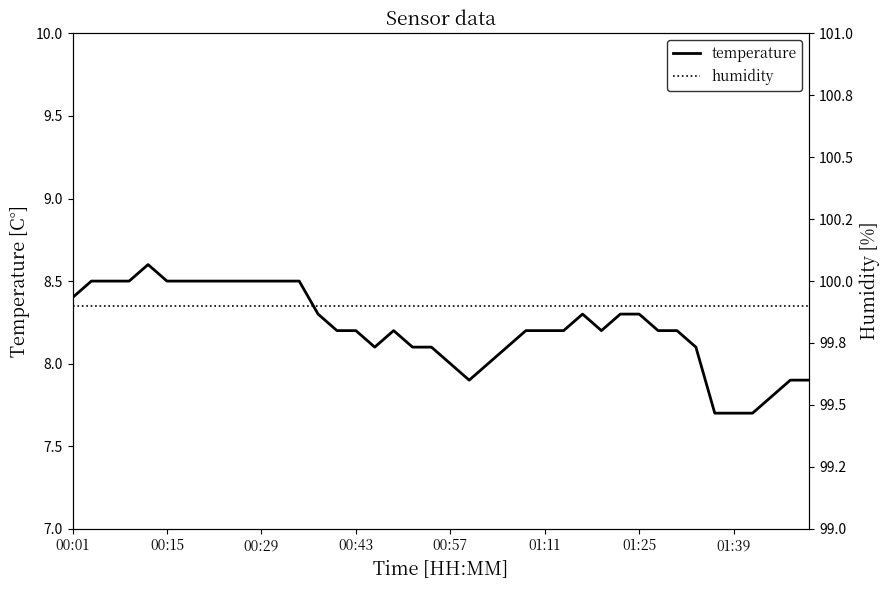

Which label corresponds to the largest value in the chart?

00:01